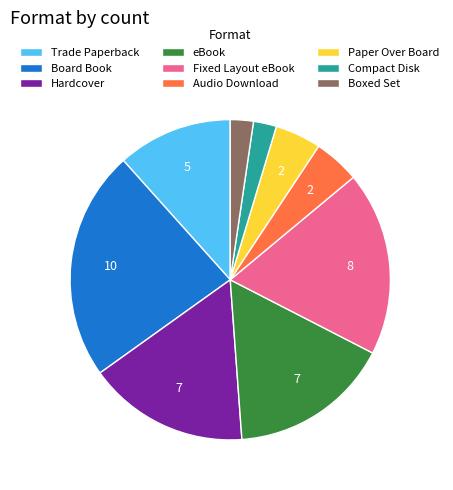

Combined, do Trade Paperback and Fixed Layout eBook account for over 50%?

No